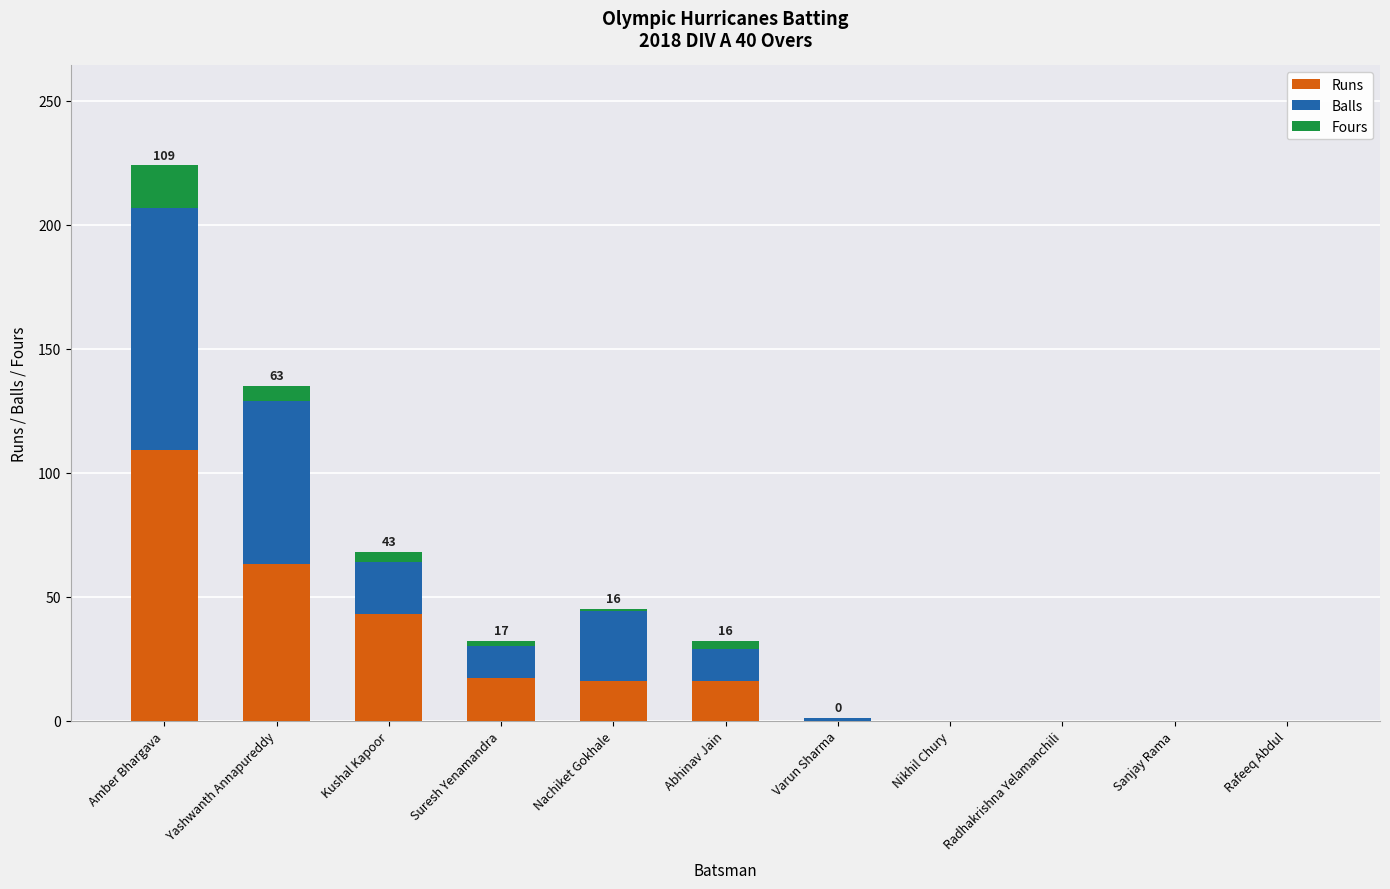

What is the sum of all Runs values?

264